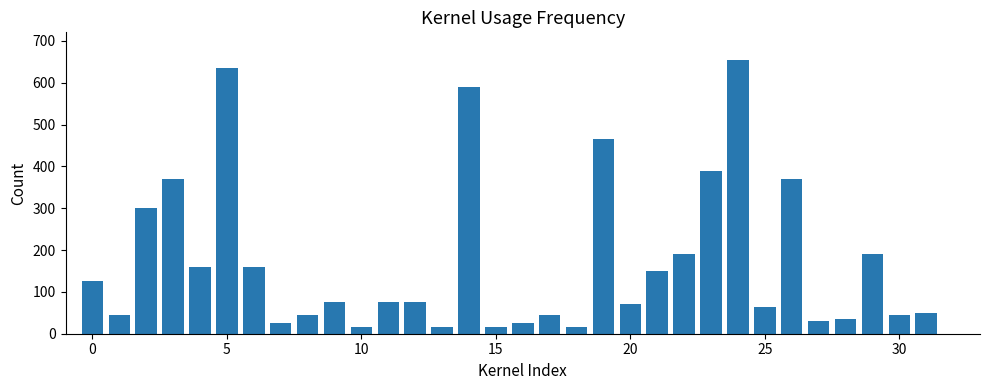

What is the greatest value displayed?

655